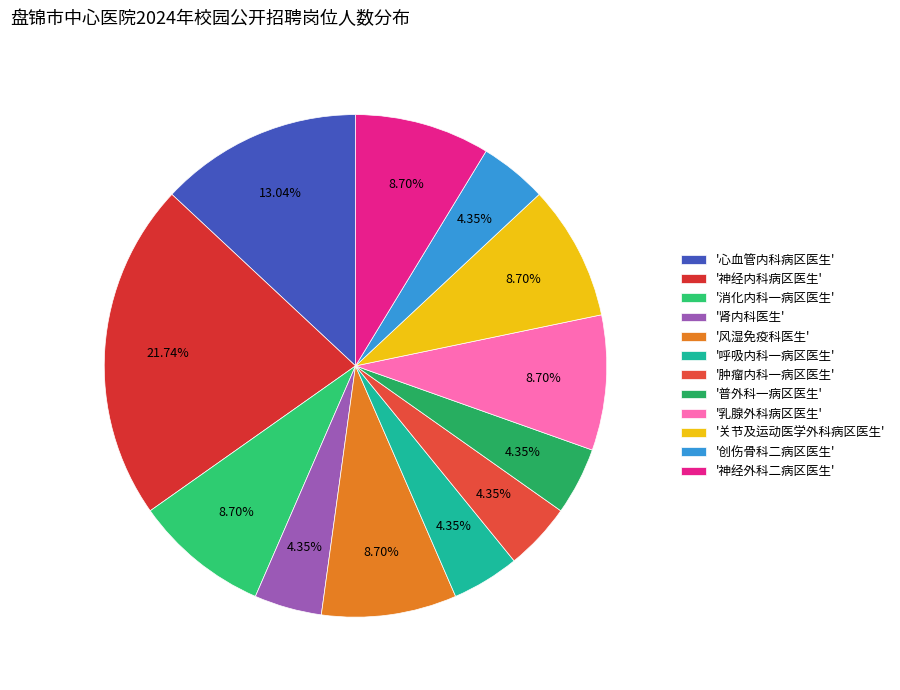

Rank the categories by value from lowest to highest.

肾内科医生, 呼吸内科一病区医生, 肿瘤内科一病区医生, 普外科一病区医生, 创伤骨科二病区医生, 消化内科一病区医生, 风湿免疫科医生, 乳腺外科病区医生, 关节及运动医学外科病区医生, 神经外科二病区医生, 心血管内科病区医生, 神经内科病区医生